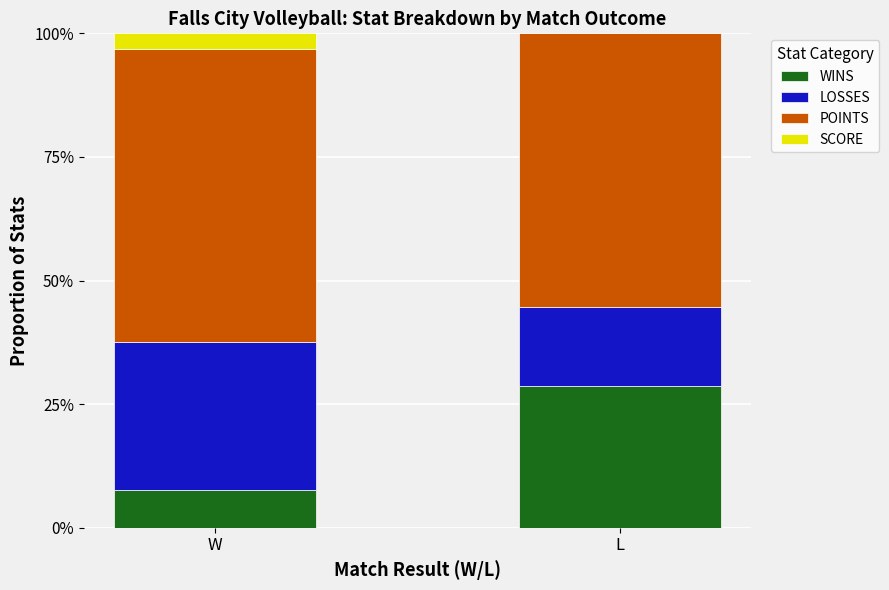

Count the LOSSES values in the range 0 to 1.

2